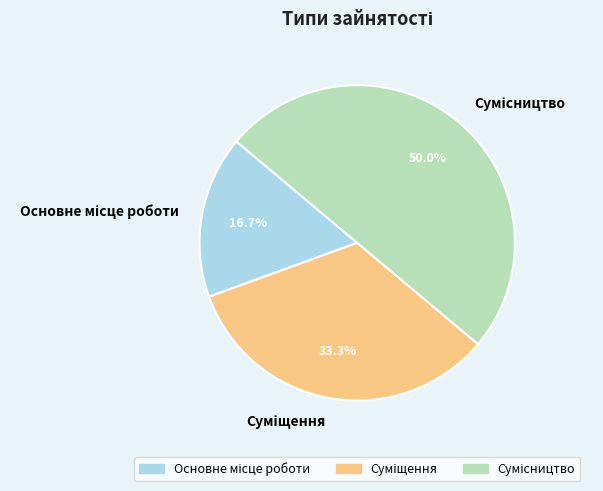

Count the number of slices in the pie.

3